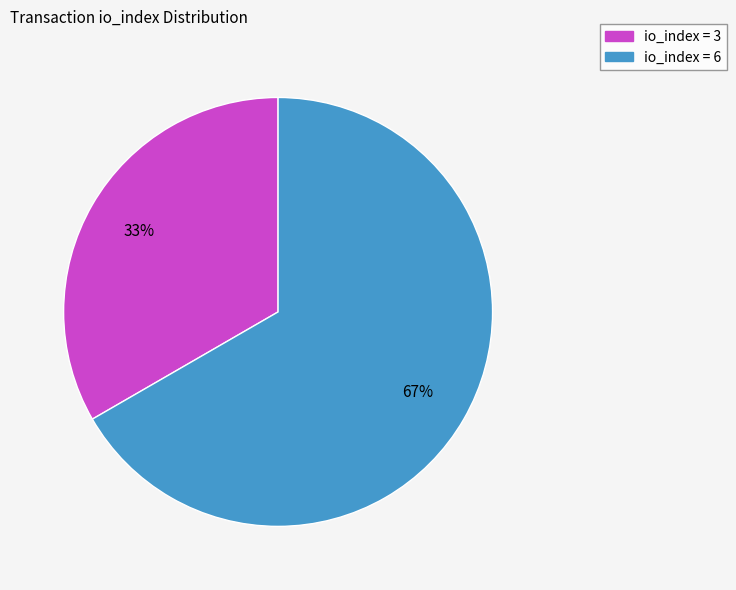

Is there a majority slice in this chart?

Yes